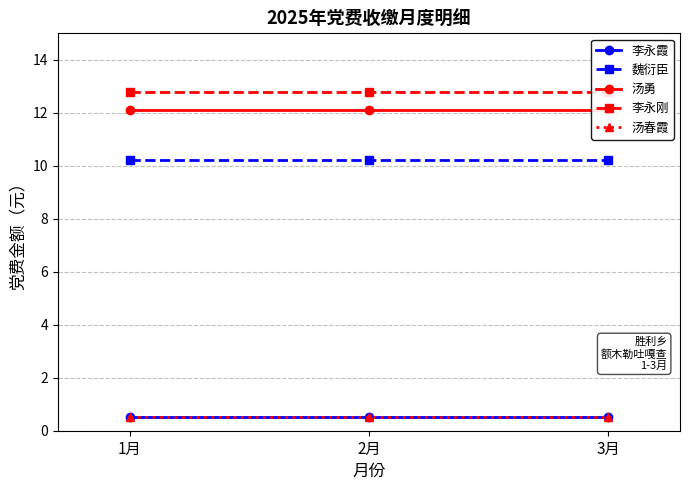

Which has a higher value, 1月 or 3月?

1月